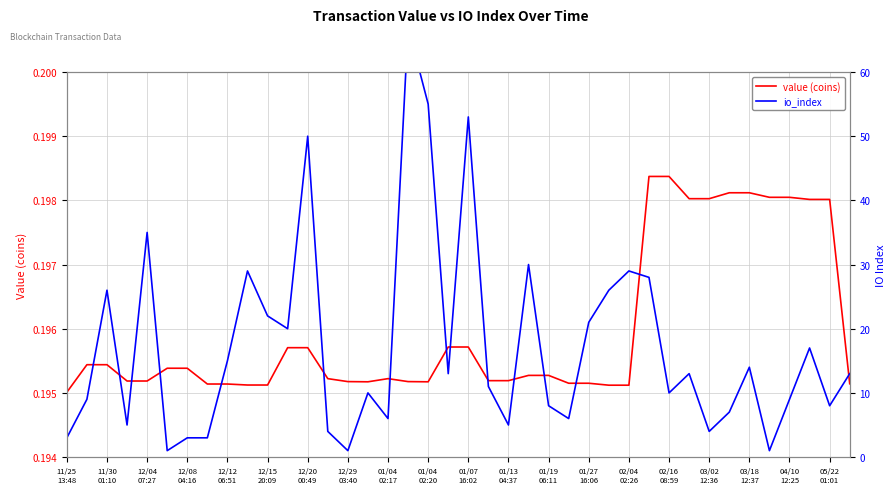

Is it true that io_index equals 34.0 at 01/07 16:02?

False